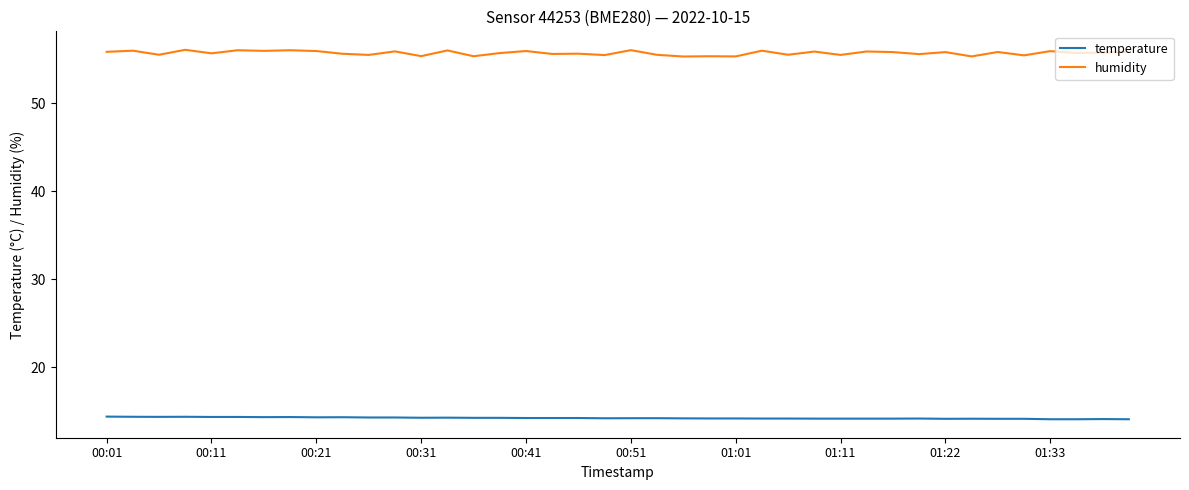

What is the smallest value displayed?

14.1